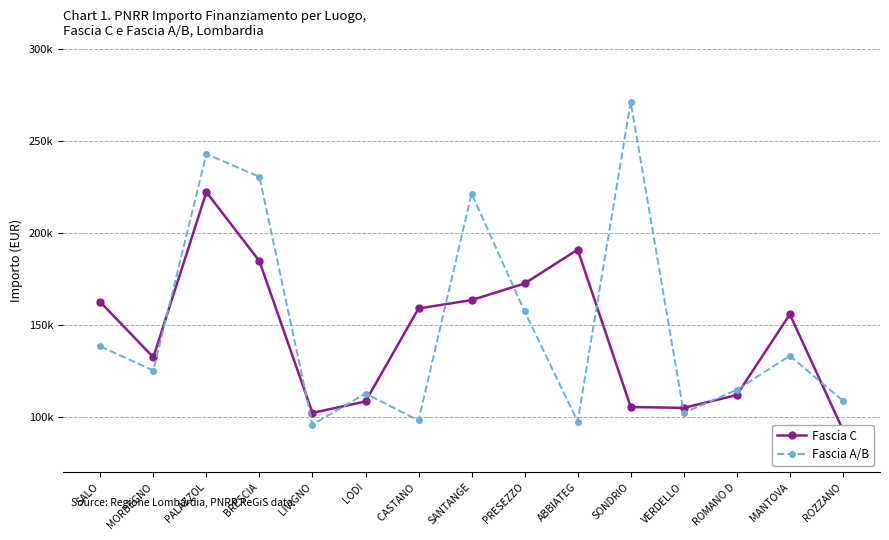

True or false: Fascia C and Fascia A/B cross at least once.

True